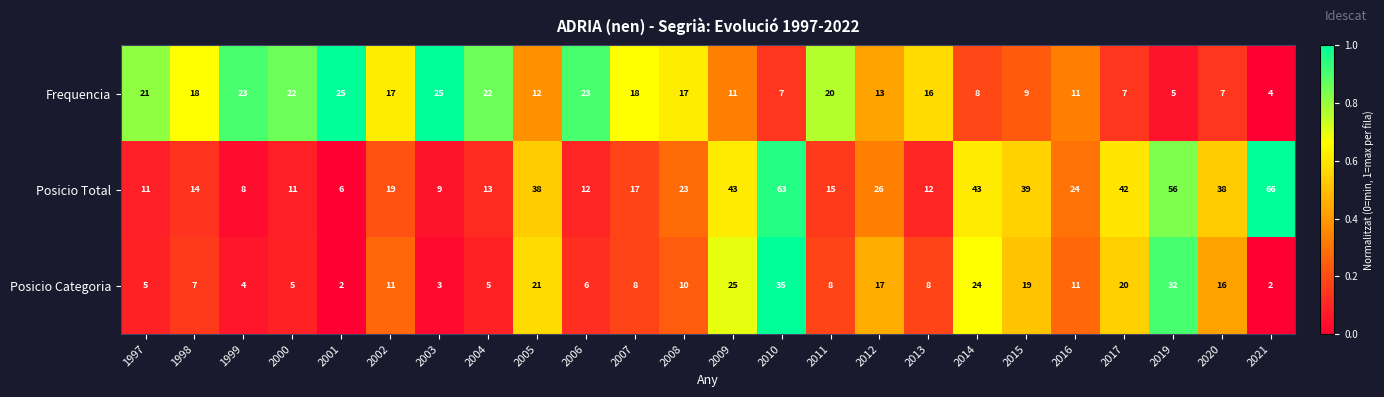

Which category has the lowest value in the Posicio Total series?

2001